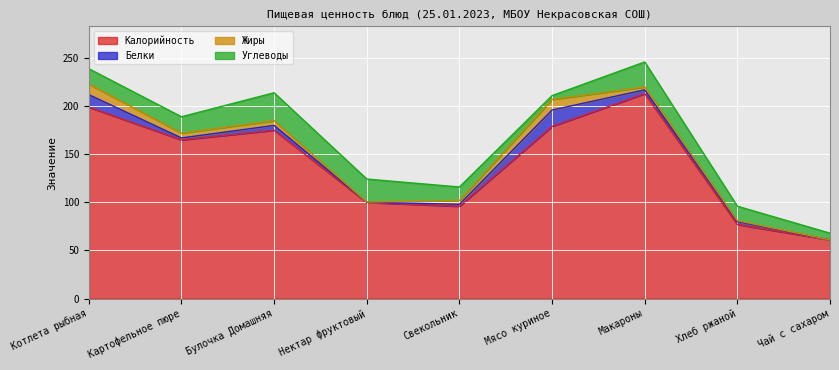

At which category does Белки reach its first local peak?

Булочка Домашняя